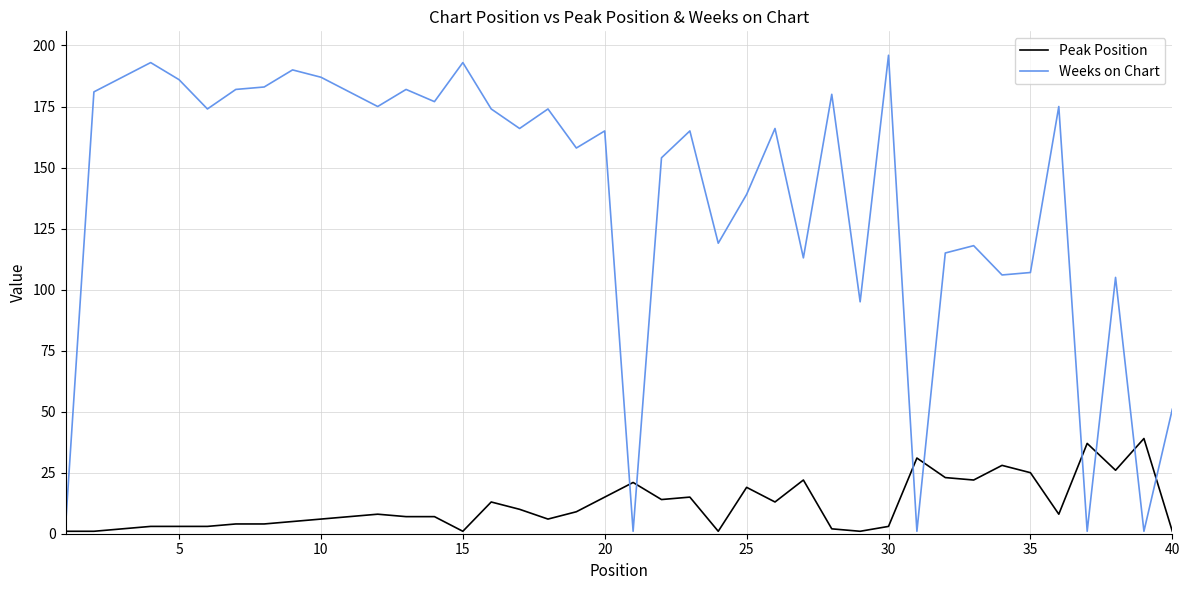

At how many categories does at least one series exceed 50?

35